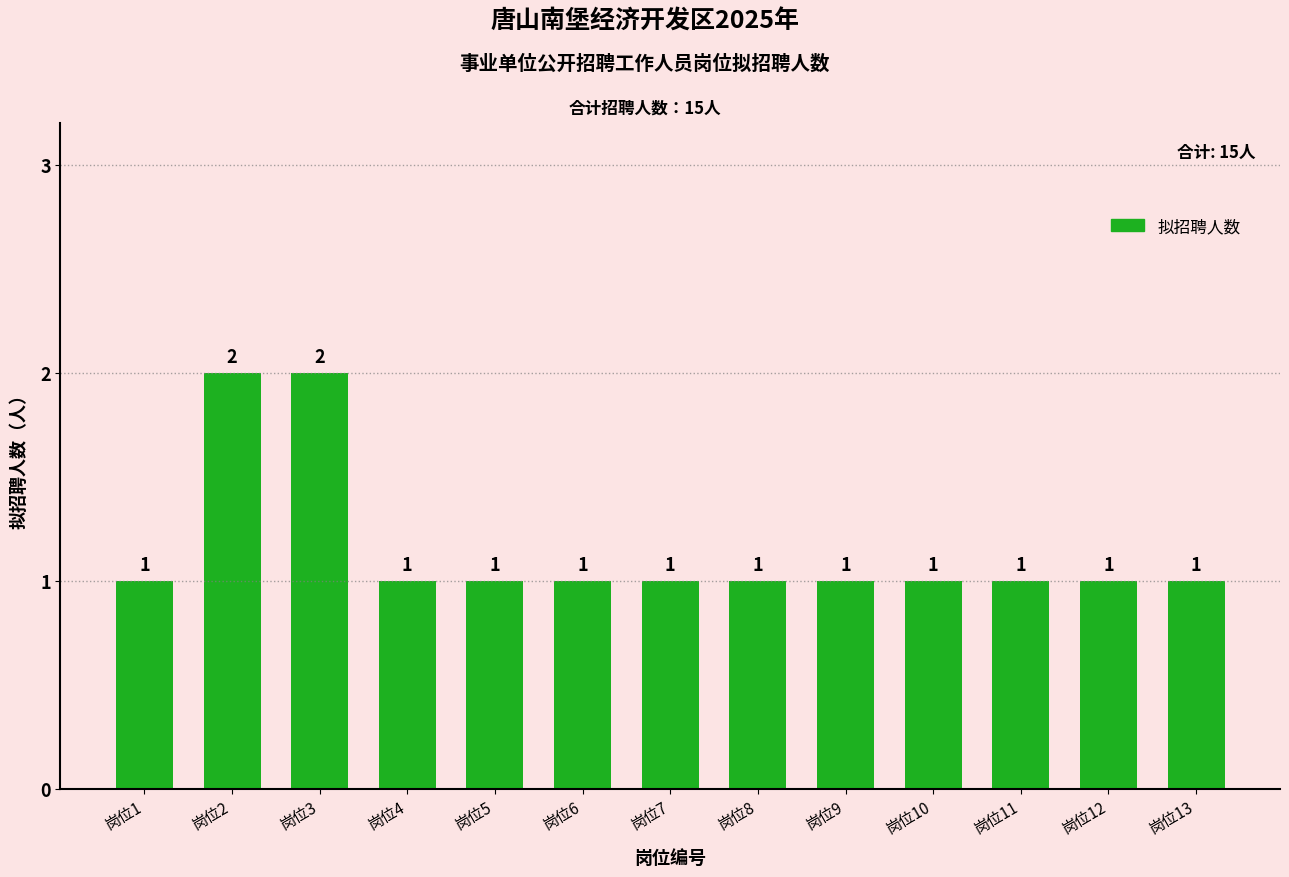

How many values are between 1 and 2?

13